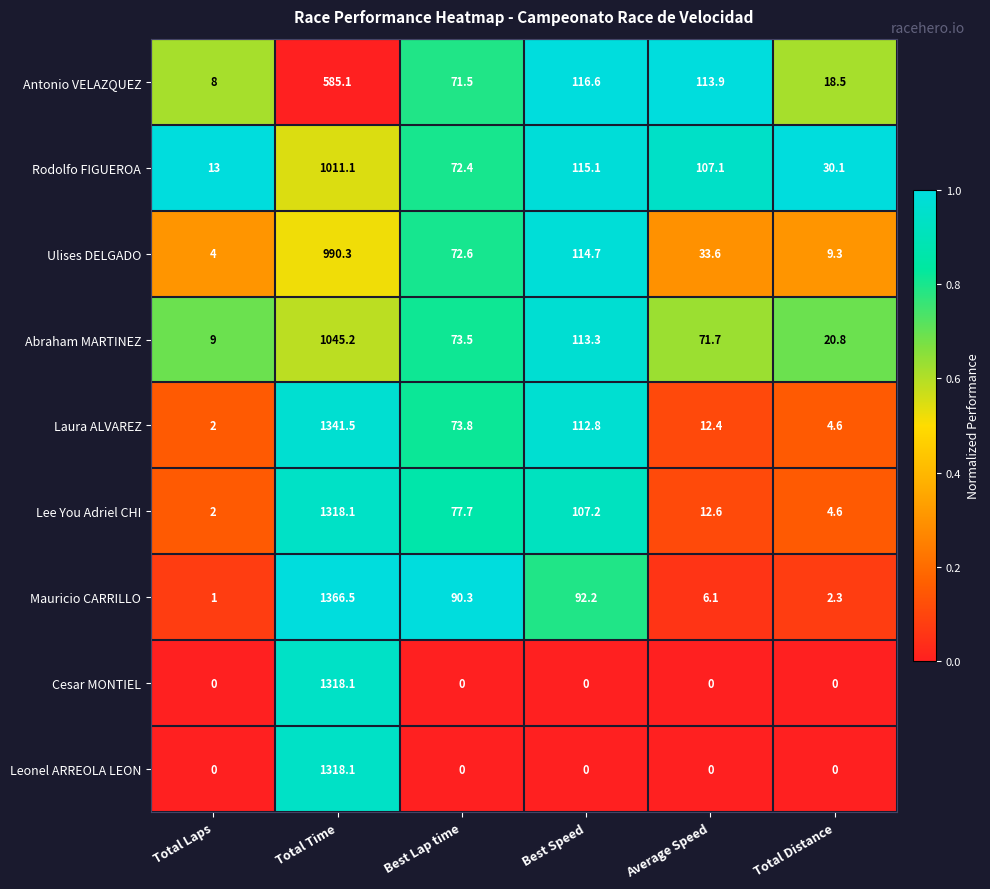

Rank the categories by Rodolfo FIGUEROA value from highest to lowest.

Total Time, Best Speed, Average Speed, Best Lap time, Total Distance, Total Laps